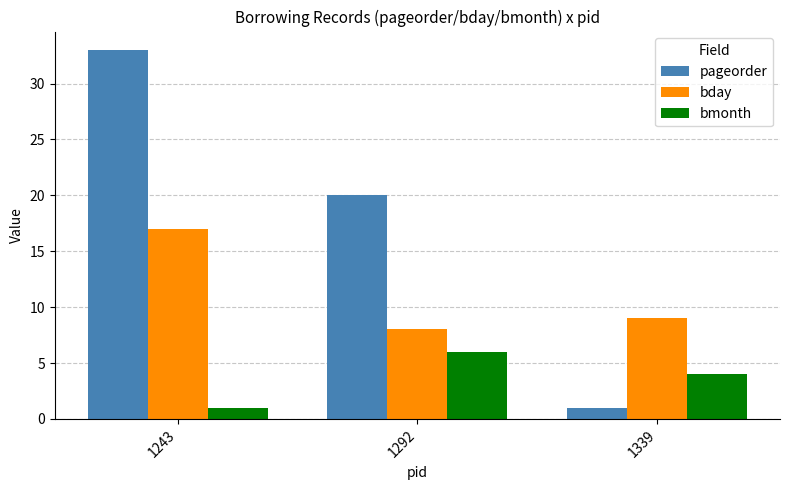

What is the total value across all series at 1339?

14